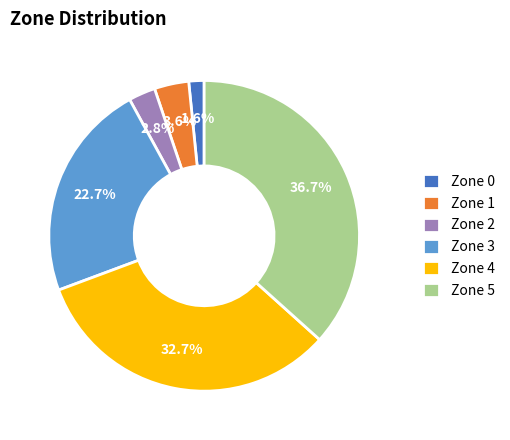

How much of the chart is everything except Zone 3?

77.3%